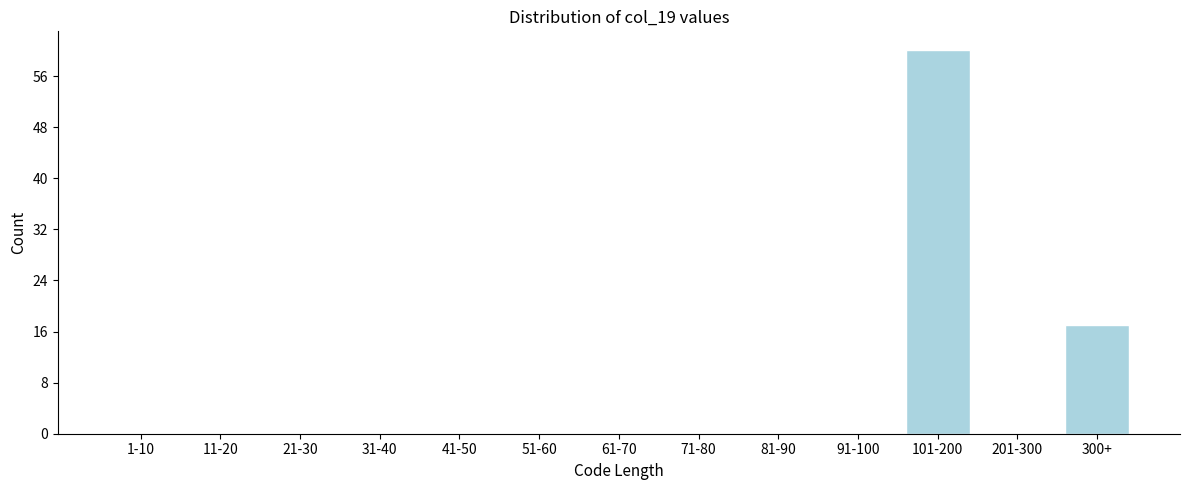

Reading left to right, list all the values displayed in this chart.

1-10=0	11-20=0	21-30=0	31-40=0	41-50=0	51-60=0	61-70=0	71-80=0	81-90=0	91-100=0	101-200=60	201-300=0	300+=17